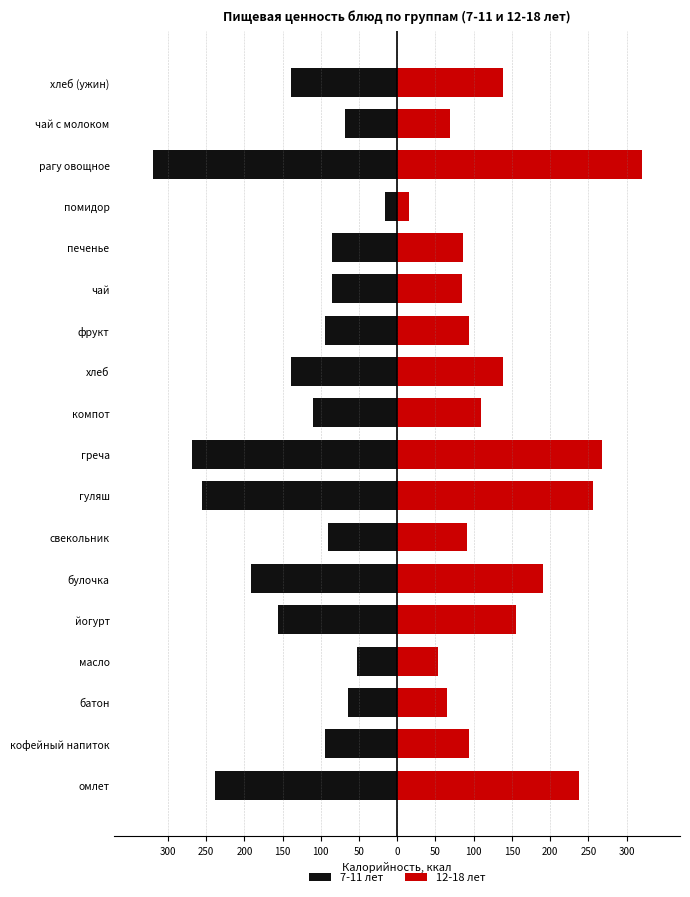

How many data points does each series have?

18